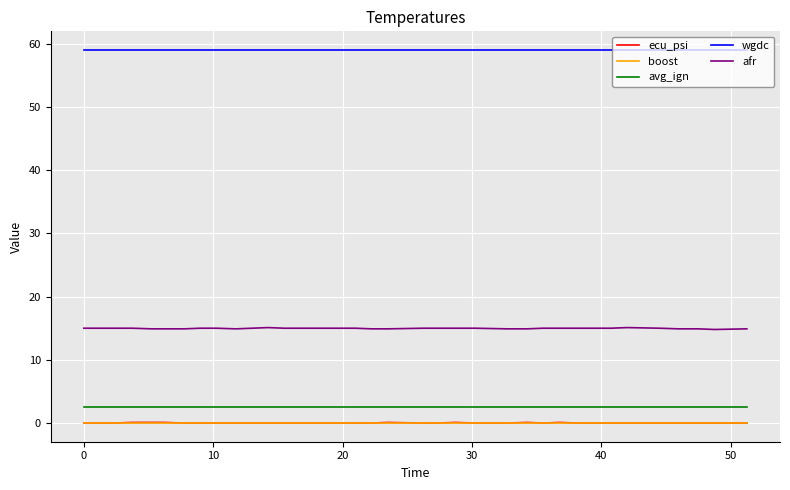

Which series has the largest total across all categories?

wgdc